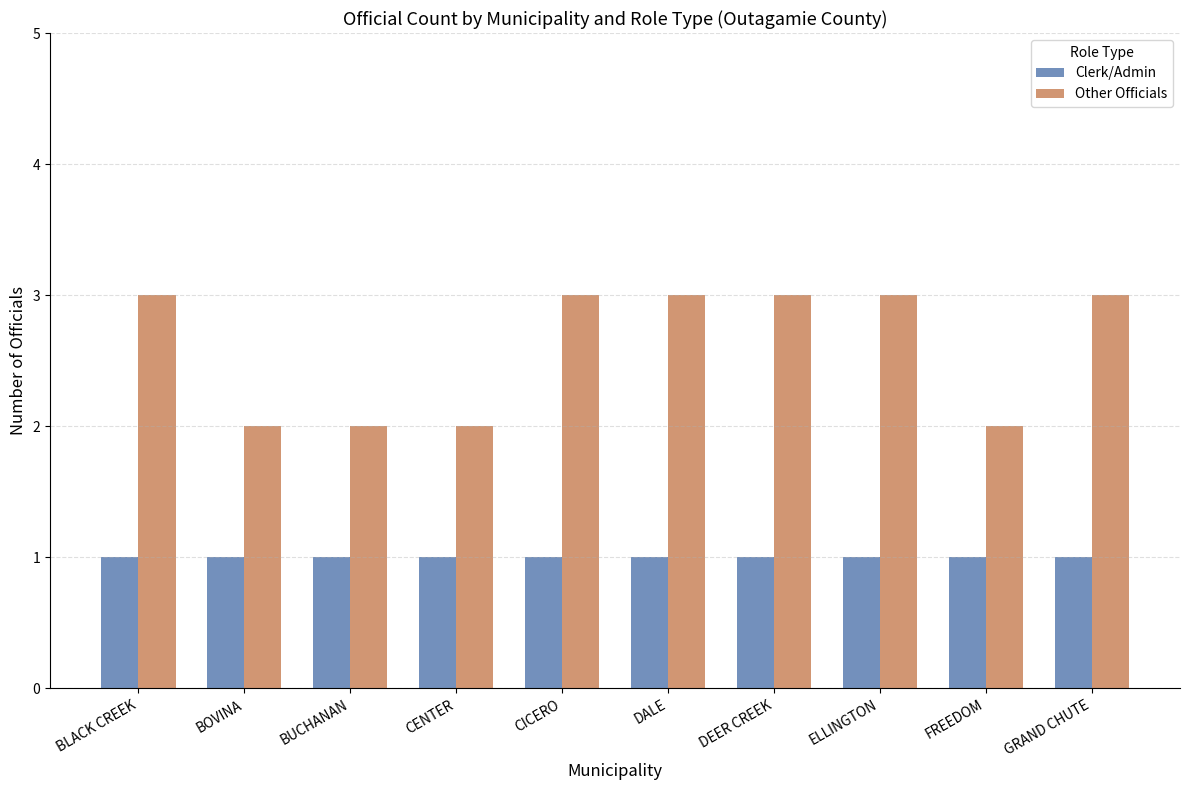

Read the Other Officials value at CENTER.

2